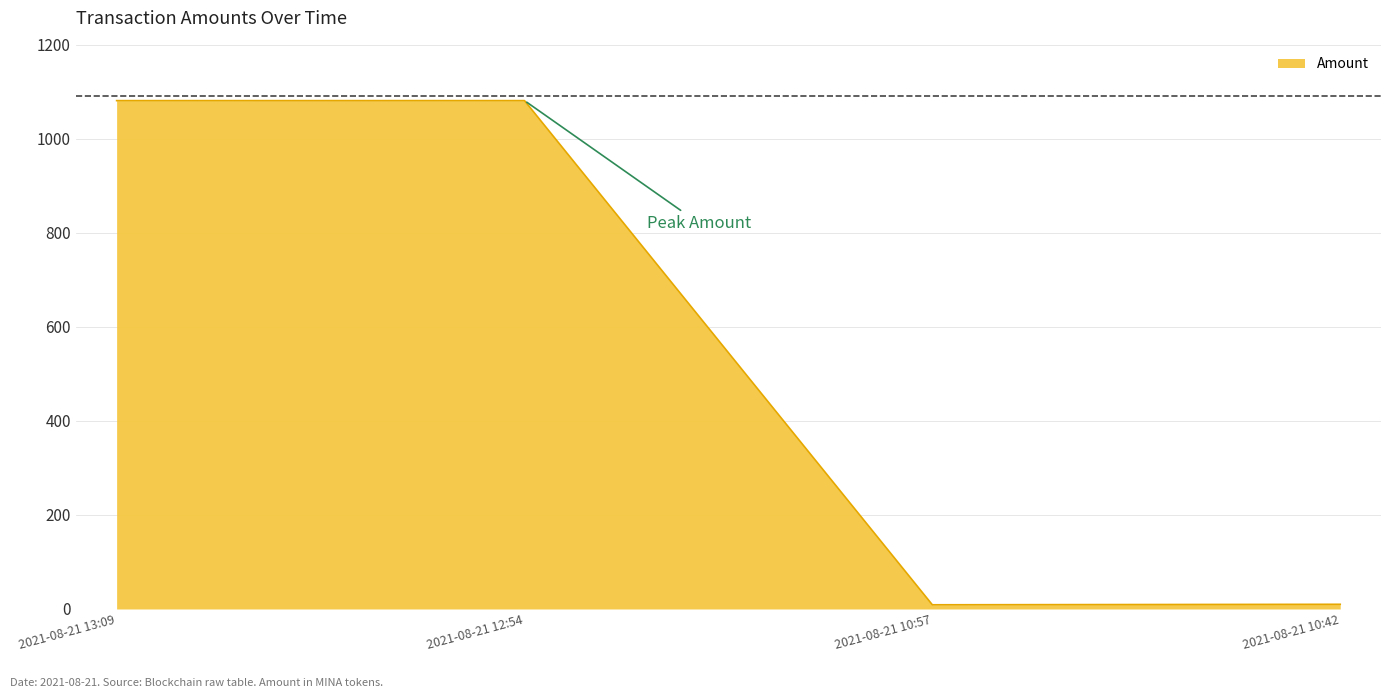

True or false: there are more than 1 points higher than both neighbors.

False